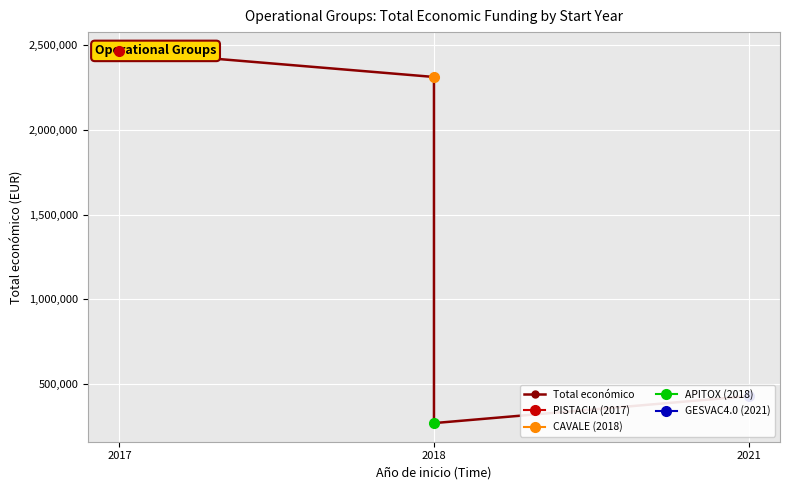

How many points are lower than both their immediate neighbors (excluding endpoints)?

1